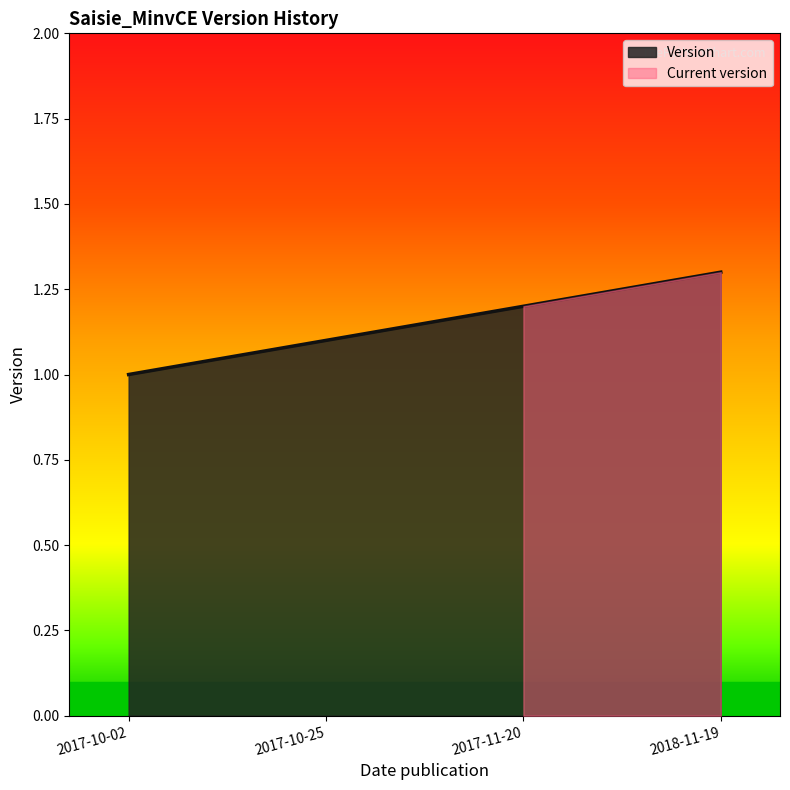

True or false: there are more than 0 points higher than both neighbors.

False